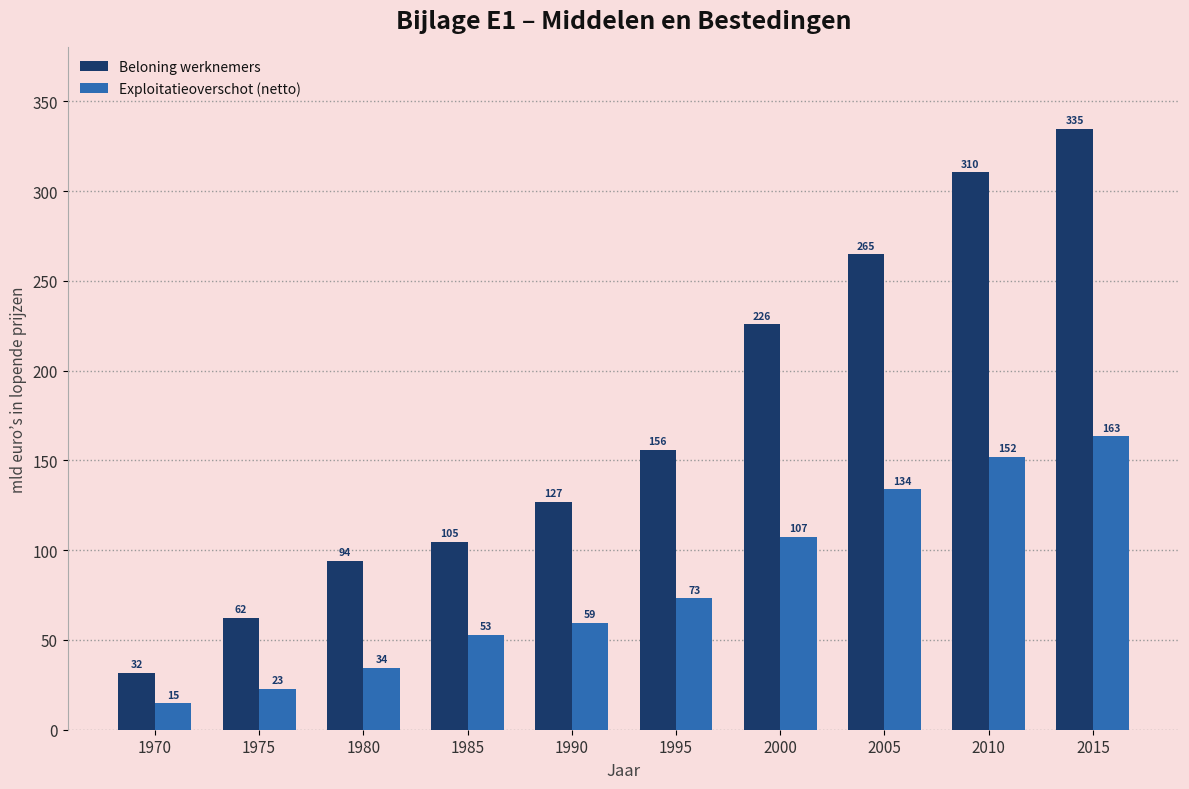

The value of Beloning werknemers at 1970 is 13.3. True or false?

False